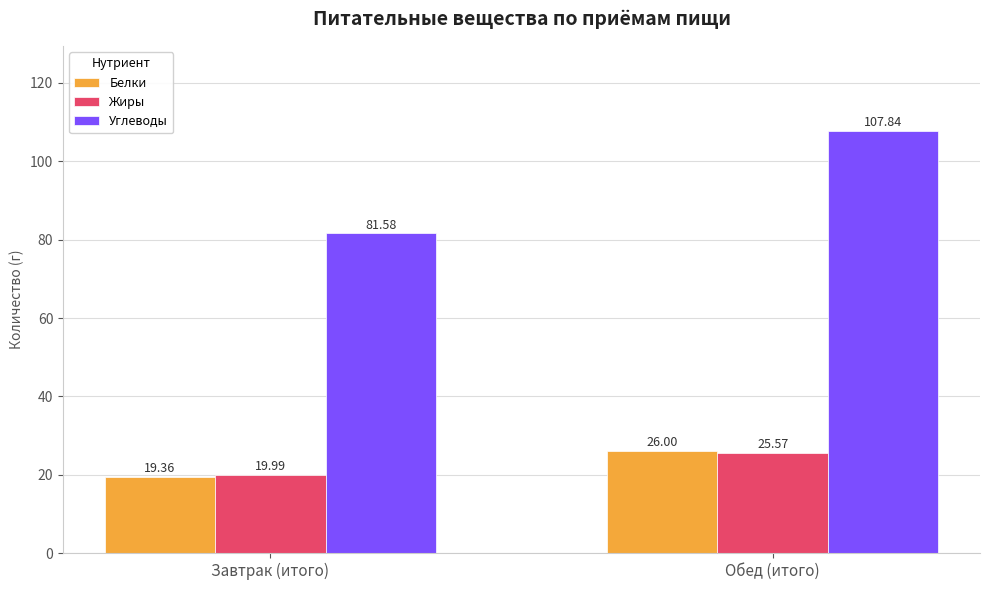

How many bars are there in total?

6